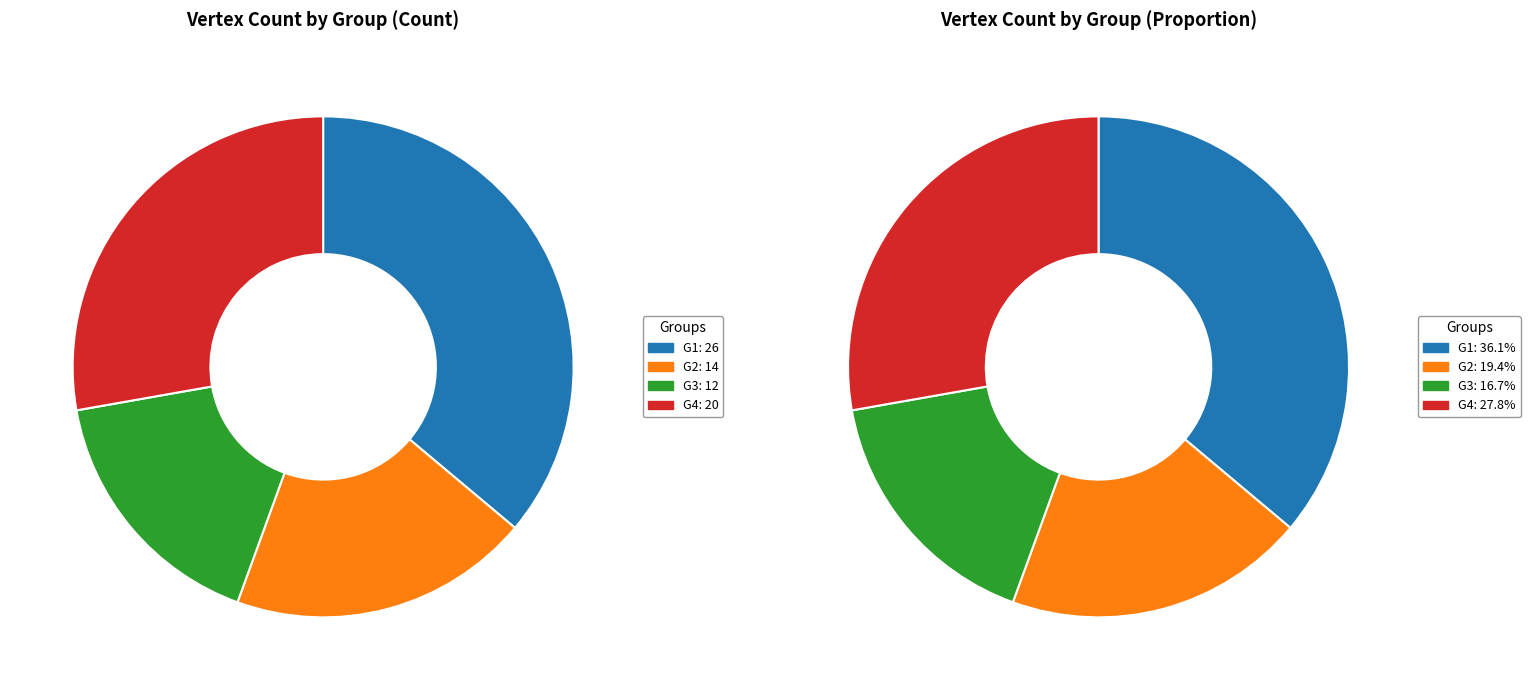

Does G2 represent more than half of the total?

No